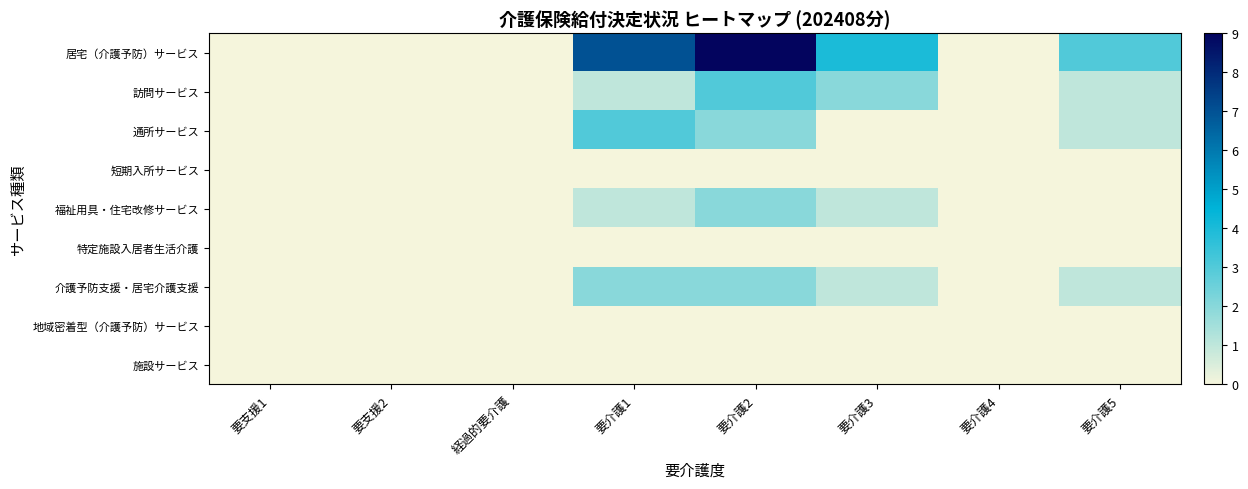

Reading left to right, list all the values displayed in this chart.

居宅（介護予防）サービス: 要支援1=0	要支援2=0	経過的要介護=0	要介護1=7	要介護2=9	要介護3=4	要介護4=0	要介護5=3
訪問サービス: 要支援1=0	要支援2=0	経過的要介護=0	要介護1=1	要介護2=3	要介護3=2	要介護4=0	要介護5=1
通所サービス: 要支援1=0	要支援2=0	経過的要介護=0	要介護1=3	要介護2=2	要介護3=0	要介護4=0	要介護5=1
短期入所サービス: 要支援1=0	要支援2=0	経過的要介護=0	要介護1=0	要介護2=0	要介護3=0	要介護4=0	要介護5=0
福祉用具・住宅改修サービス: 要支援1=0	要支援2=0	経過的要介護=0	要介護1=1	要介護2=2	要介護3=1	要介護4=0	要介護5=0
特定施設入居者生活介護: 要支援1=0	要支援2=0	経過的要介護=0	要介護1=0	要介護2=0	要介護3=0	要介護4=0	要介護5=0
介護予防支援・居宅介護支援: 要支援1=0	要支援2=0	経過的要介護=0	要介護1=2	要介護2=2	要介護3=1	要介護4=0	要介護5=1
地域密着型（介護予防）サービス: 要支援1=0	要支援2=0	経過的要介護=0	要介護1=0	要介護2=0	要介護3=0	要介護4=0	要介護5=0
施設サービス: 要支援1=0	要支援2=0	経過的要介護=0	要介護1=0	要介護2=0	要介護3=0	要介護4=0	要介護5=0